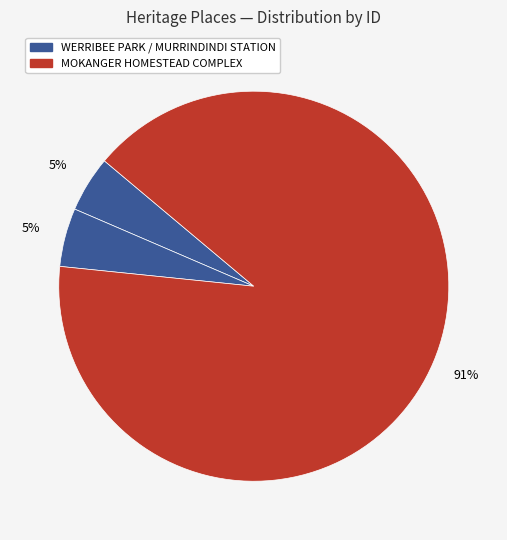

Which slice represents more than half of the pie?

MOKANGER HOMESTEAD COMPLEX